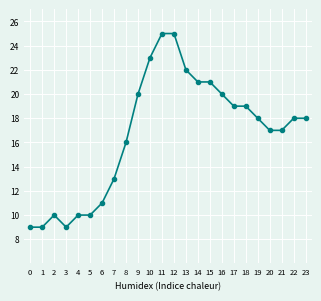

What is the greatest value displayed?

25